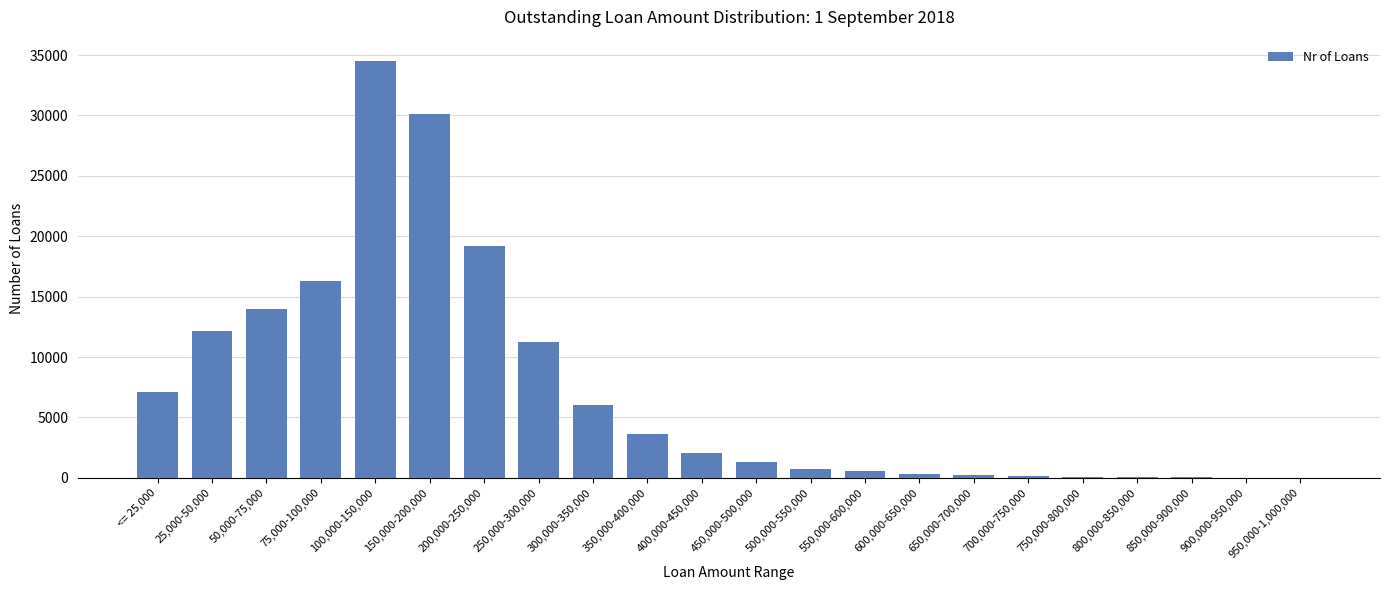

What is the average value?

7276